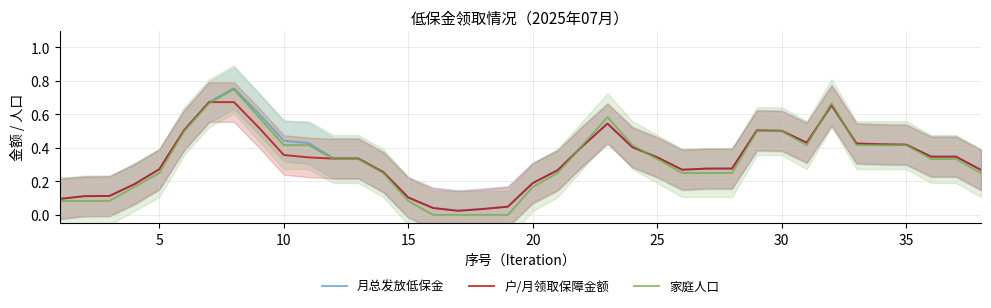

Is it true that 家庭人口 equals 0.5 at 30?

True